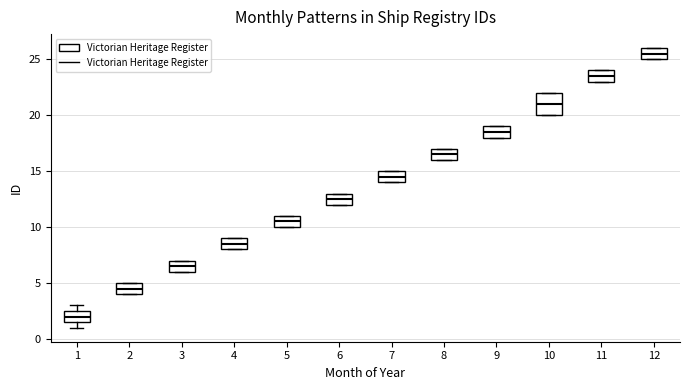

Reading left to right, read every box against the y-axis: the position of its median line, the range the box covers, and the ends of its whiskers. The values are not printed on the chart, so give them approximately, as read against the axis.

1: median 2.0, box 1.5 to 2.5, whiskers 1.0 to 3.0
2: median 4.5, box 4.0 to 5.0, whiskers 4.0 to 5.0
3: median 6.5, box 6.0 to 7.0, whiskers 6.0 to 7.0
4: median 8.5, box 8.0 to 9.0, whiskers 8.0 to 9.0
5: median 10.5, box 10.0 to 11.0, whiskers 10.0 to 11.0
6: median 12.5, box 12.0 to 13.0, whiskers 12.0 to 13.0
7: median 14.5, box 14.0 to 15.0, whiskers 14.0 to 15.0
8: median 16.5, box 16.0 to 17.0, whiskers 16.0 to 17.0
9: median 18.5, box 18.0 to 19.0, whiskers 18.0 to 19.0
10: median 21.0, box 20.0 to 22.0, whiskers 20.0 to 22.0
11: median 23.5, box 23.0 to 24.0, whiskers 23.0 to 24.0
12: median 25.5, box 25.0 to 26.0, whiskers 25.0 to 26.0